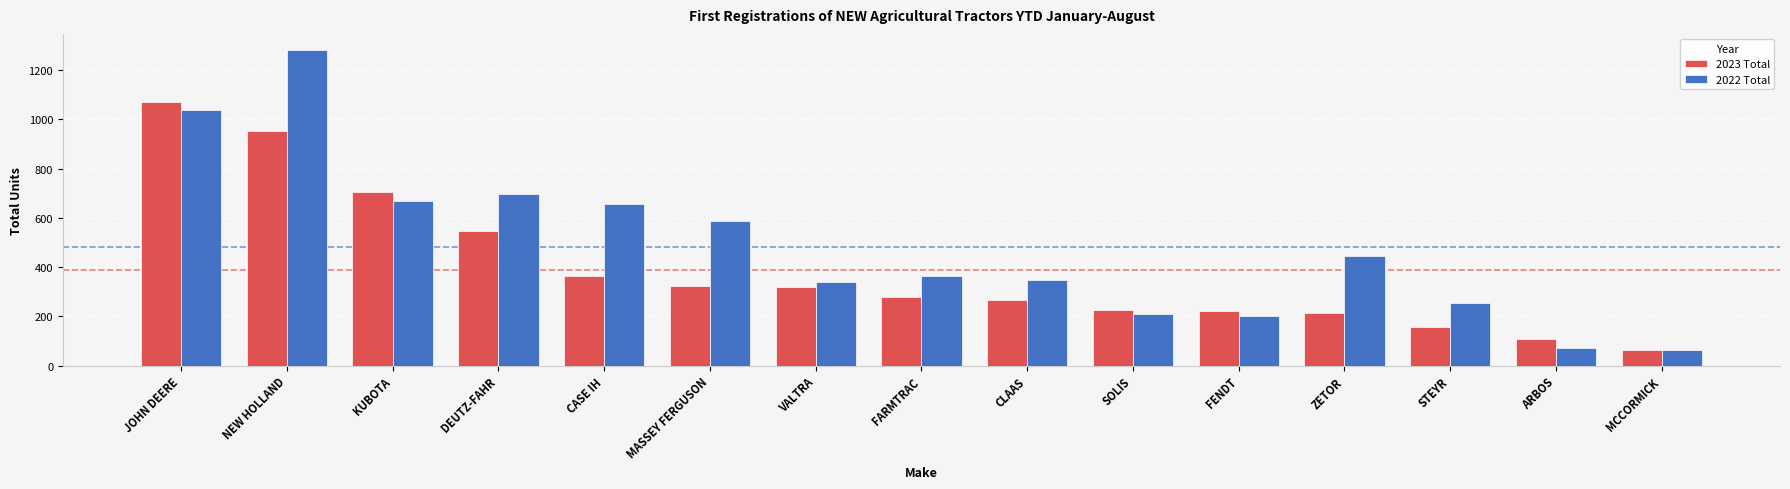

Which series has the largest total across all categories?

2022 Total